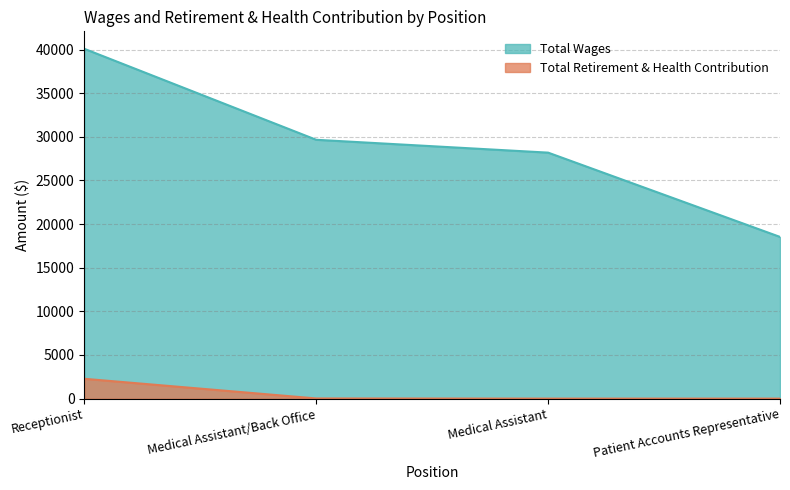

Is the value of Total Wages at Medical Assistant greater than the value of Total Retirement & Health Contribution at Receptionist?

Yes